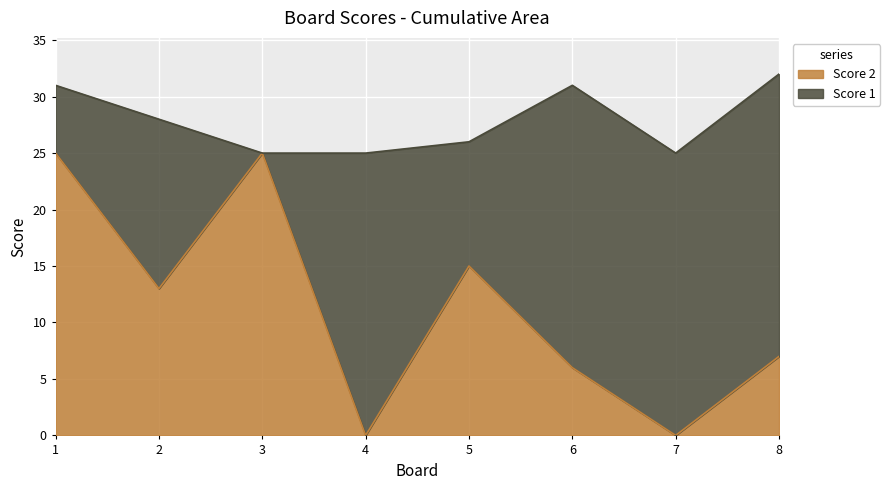

Where does the data first go above 13?

1